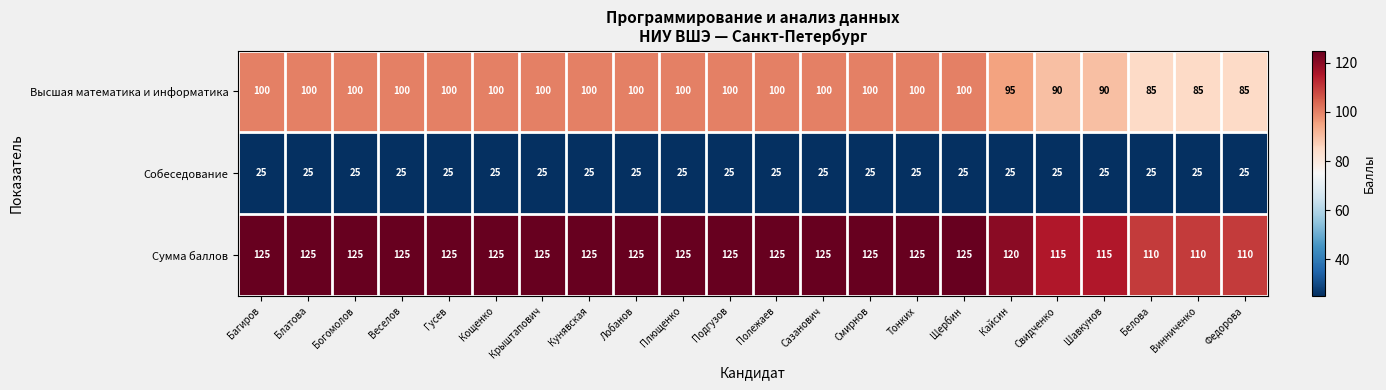

What is the maximum value for Высшая математика и информатика?

100